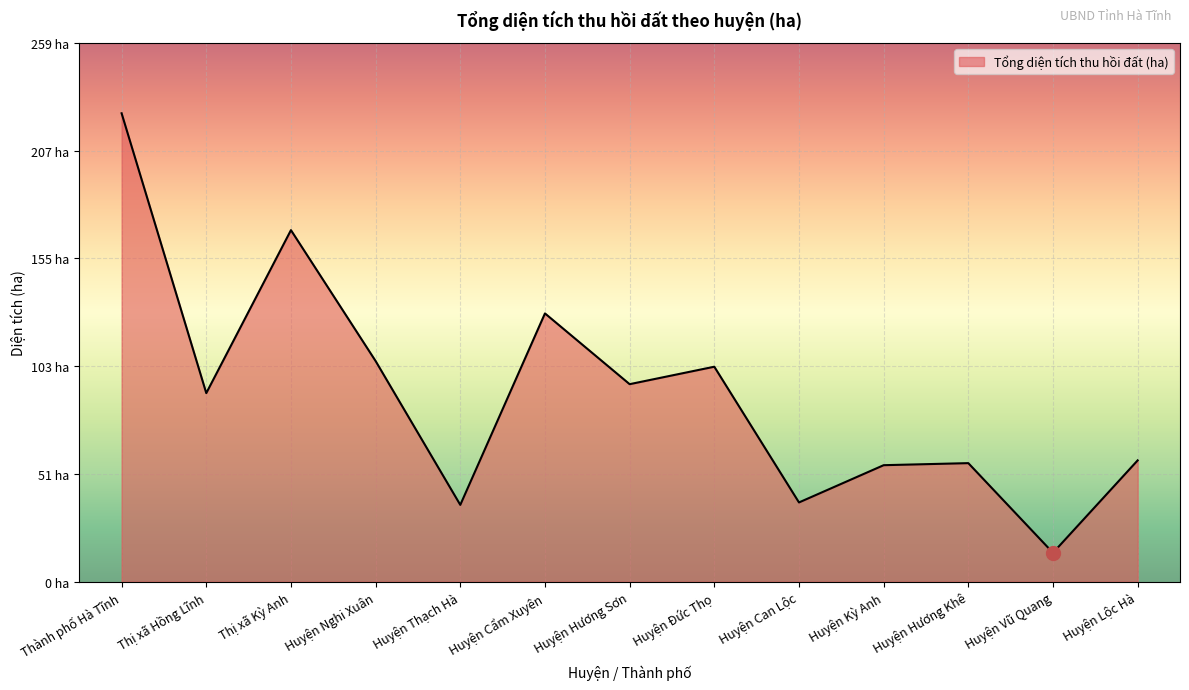

What is the minimum value shown in the chart?

13.9